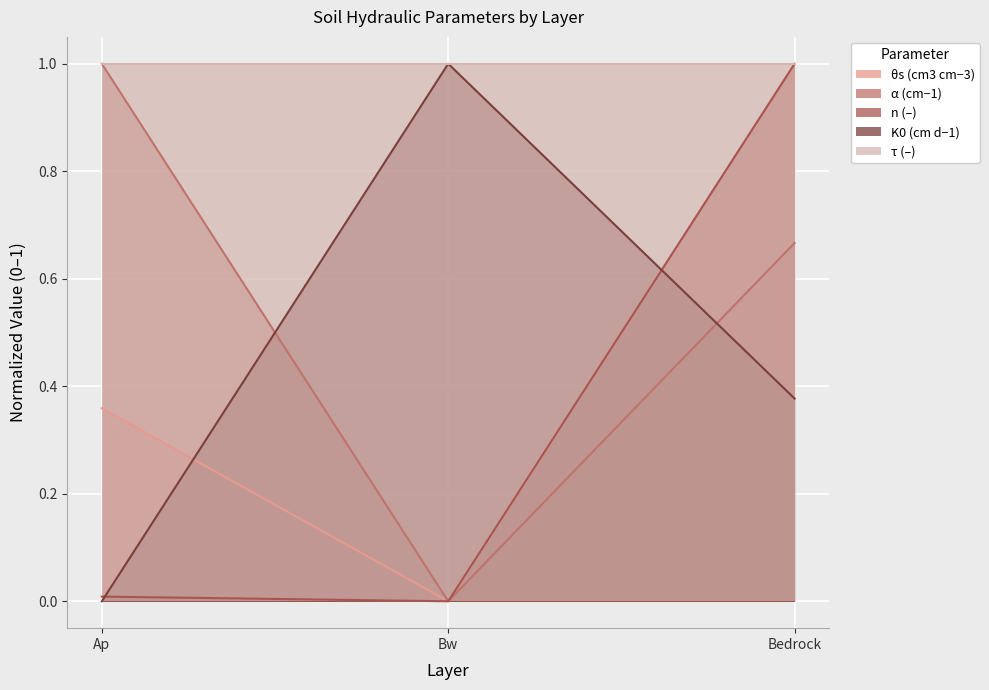

Is it true that n (–) equals 0.0 at Ap?

True